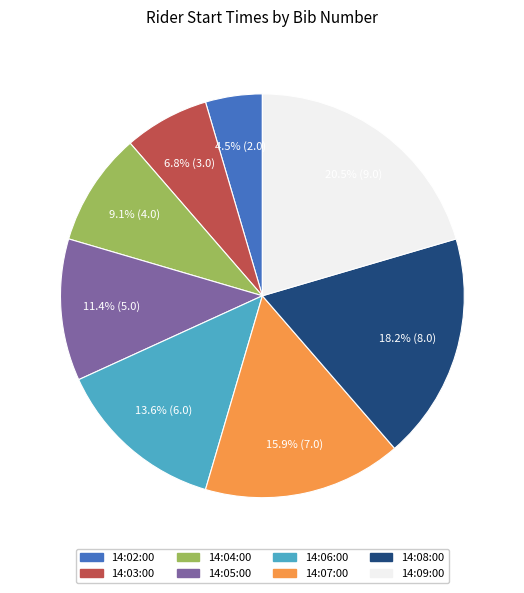

How many segments does this pie chart have?

8